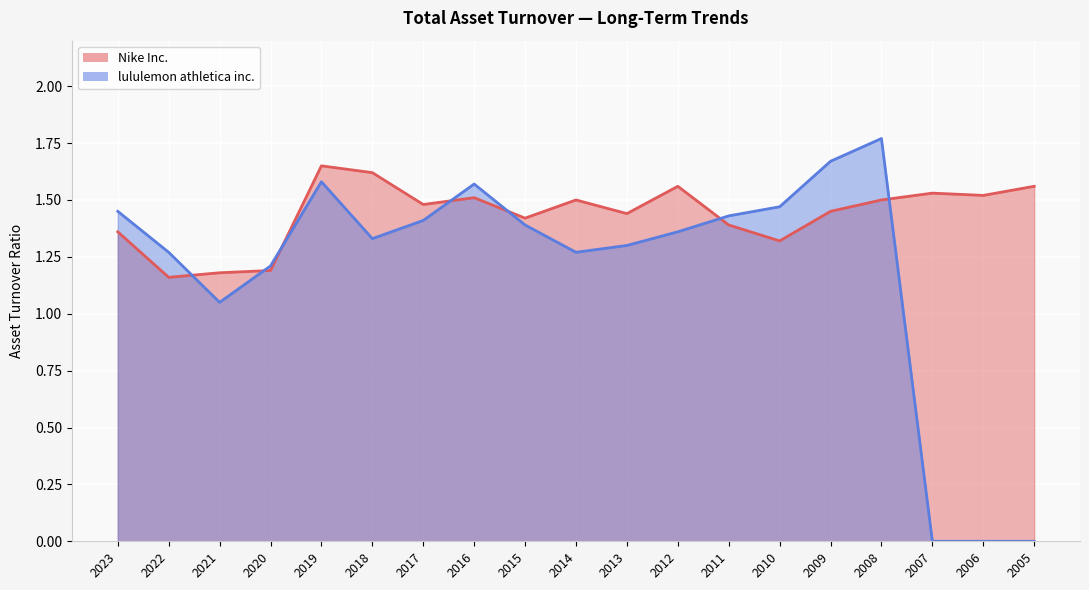

Between which two adjacent categories do lululemon athletica inc. and Nike Inc. first intersect?

2022 and 2021